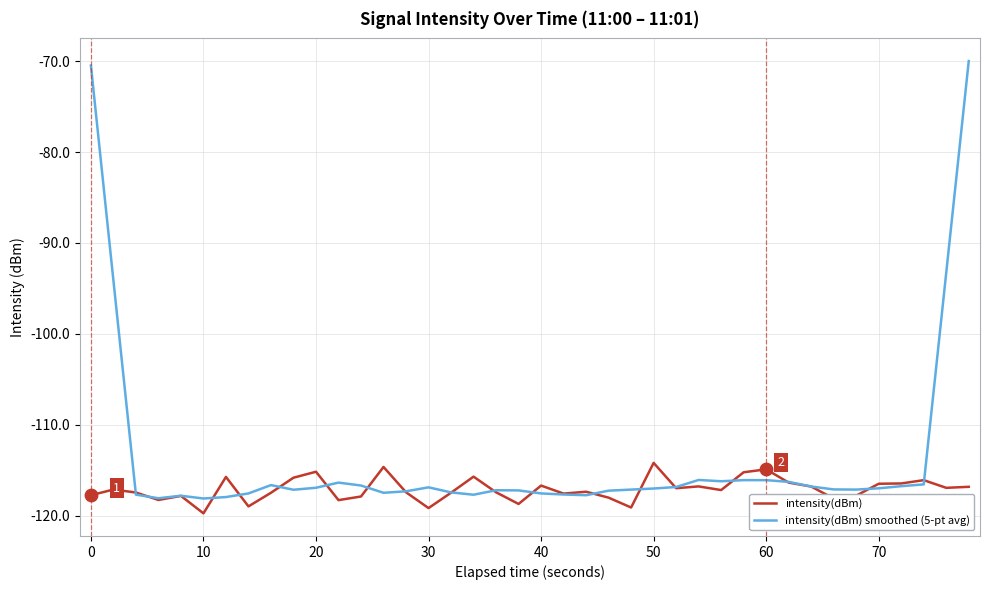

What are all the series names shown in the legend?

intensity(dBm), intensity(dBm) smoothed (5-pt avg)